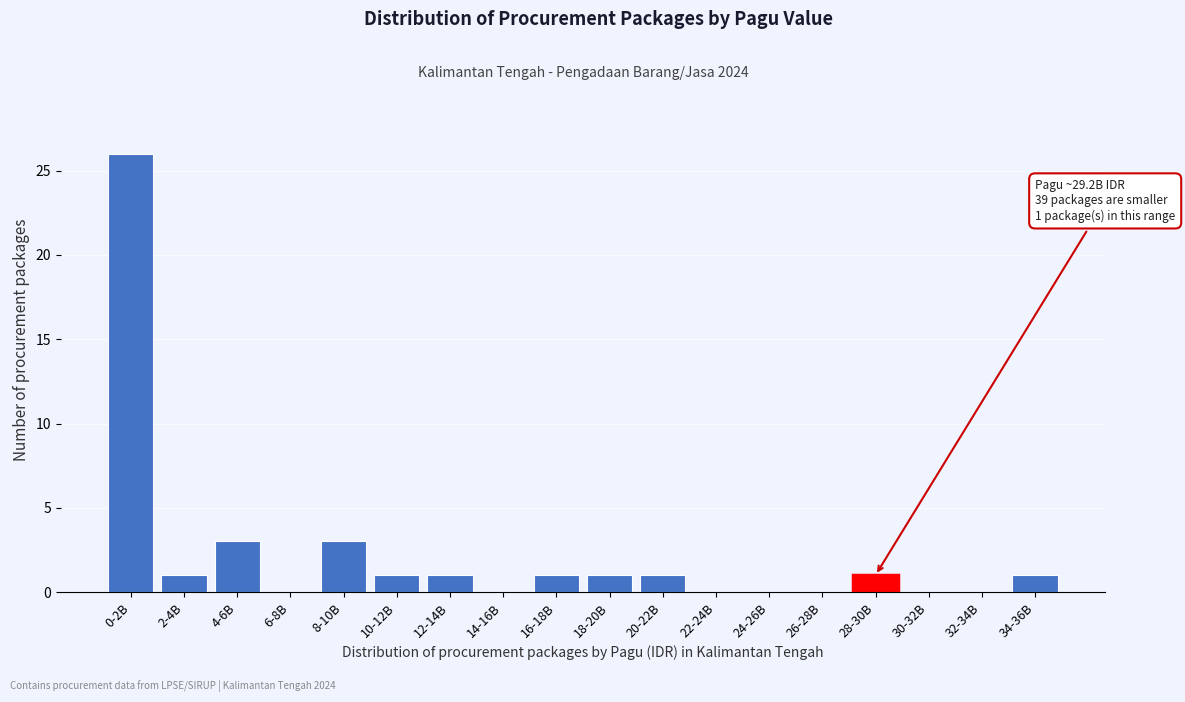

Reading left to right, list all the values displayed in this chart.

0-2B=26	2-4B=1	4-6B=3	6-8B=0	8-10B=3	10-12B=1	12-14B=1	14-16B=0	16-18B=1	18-20B=1	20-22B=1	22-24B=0	24-26B=0	26-28B=0	28-30B=1	30-32B=0	32-34B=0	34-36B=1